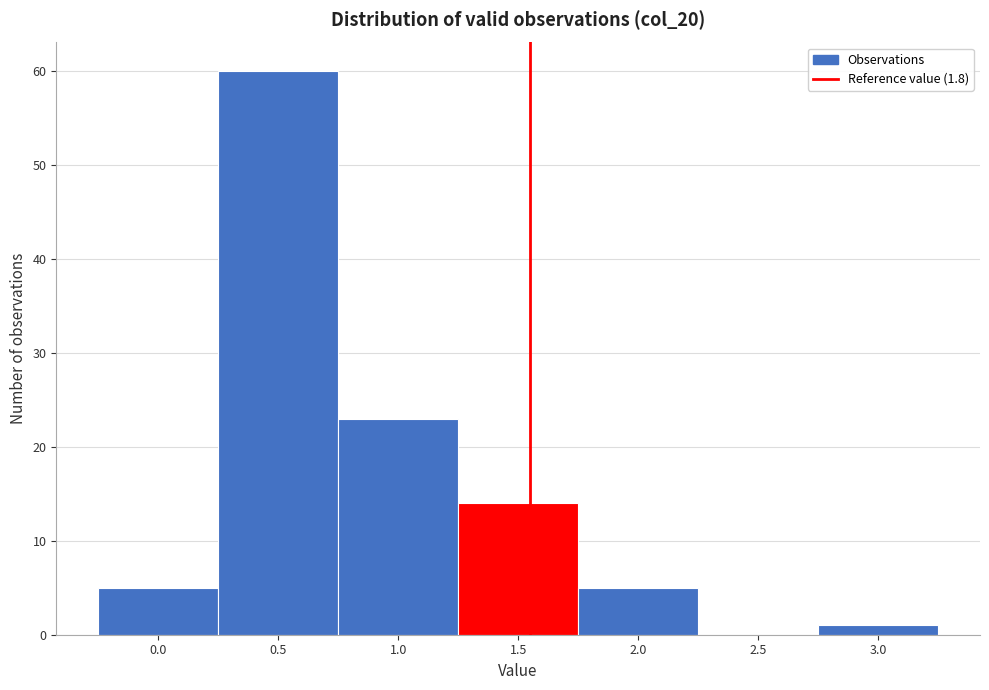

Reading left to right, list all the values displayed in this chart.

0.0=5	0.5=60	1.0=23	1.5=14	2.0=5	2.5=0	3.0=1